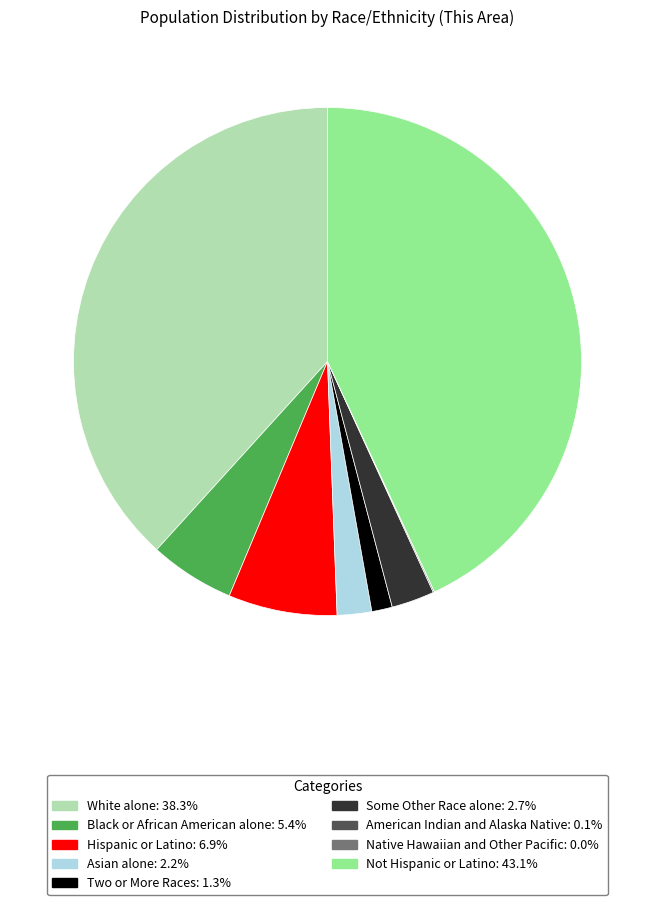

What is the ratio of the value at Not Hispanic or Latino to the value at Asian alone?

19.6